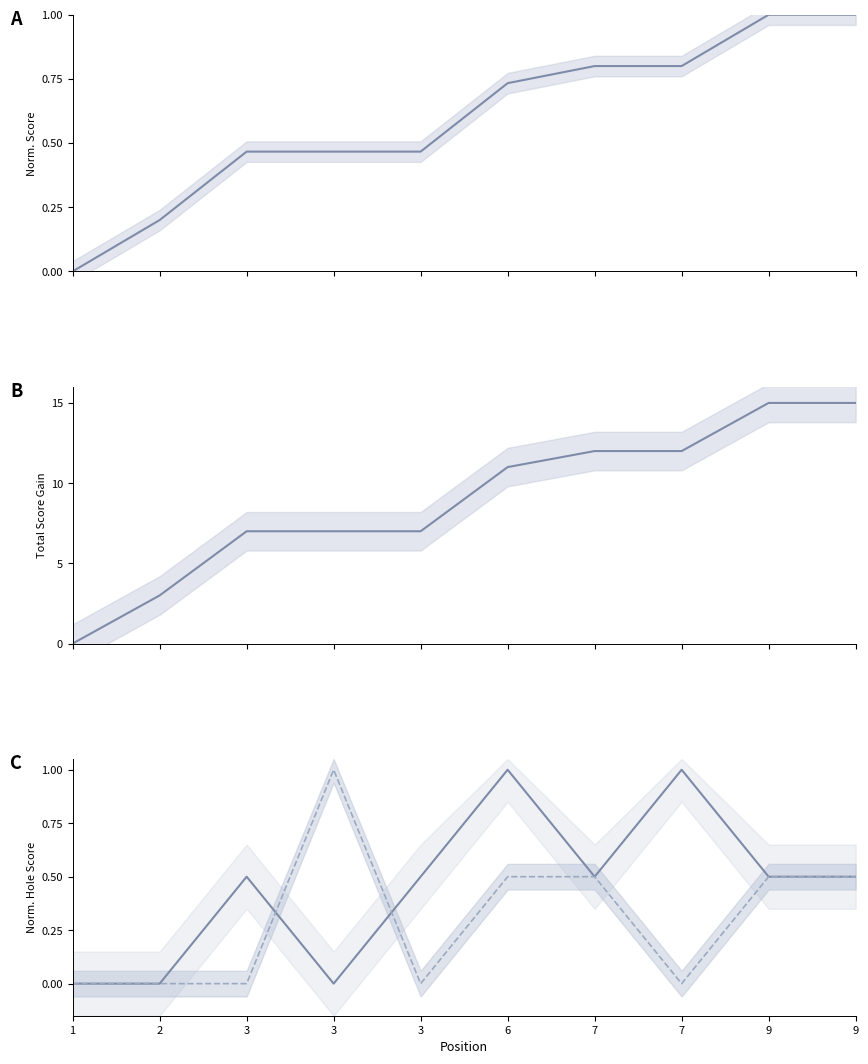

Rank the series at 3 from highest to lowest value.

event_total_score, hole_4, event_relative_score, hole_5